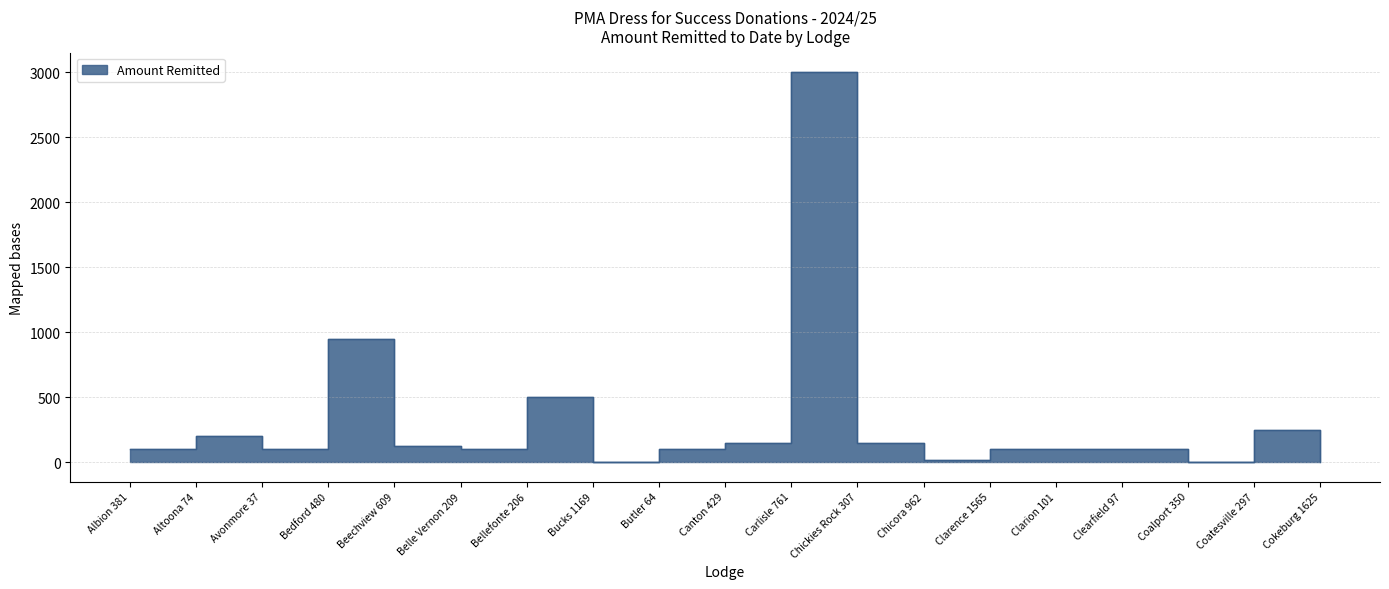

What is the sum of the values at Bedford 480 and Bellefonte 206?

1450